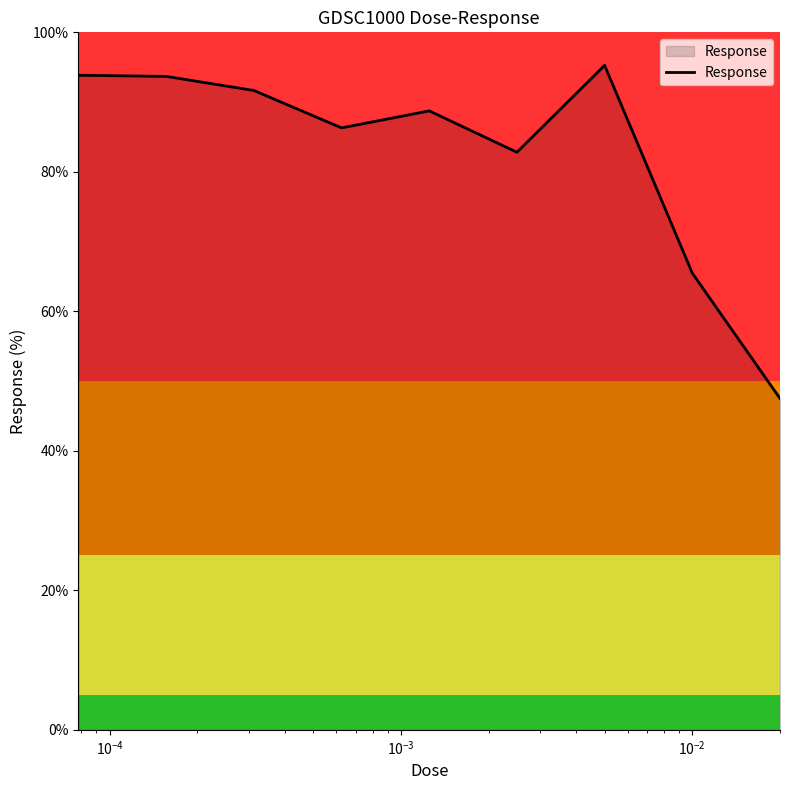

How many series are shown in this chart?

1